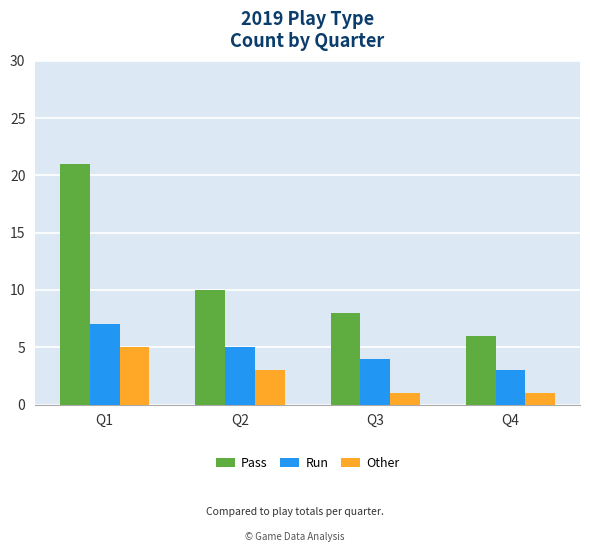

List the labels in order of Pass value, smallest first.

Q4, Q3, Q2, Q1